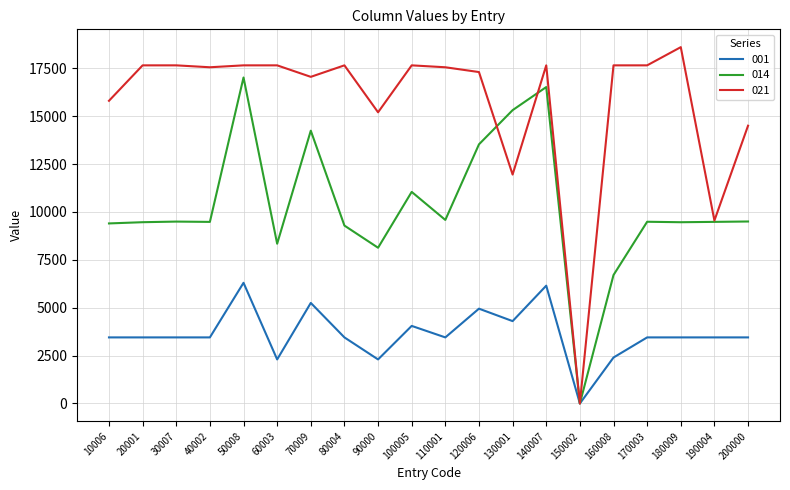

Rank the series by their maximum value, from highest to lowest.

021, 014, 001